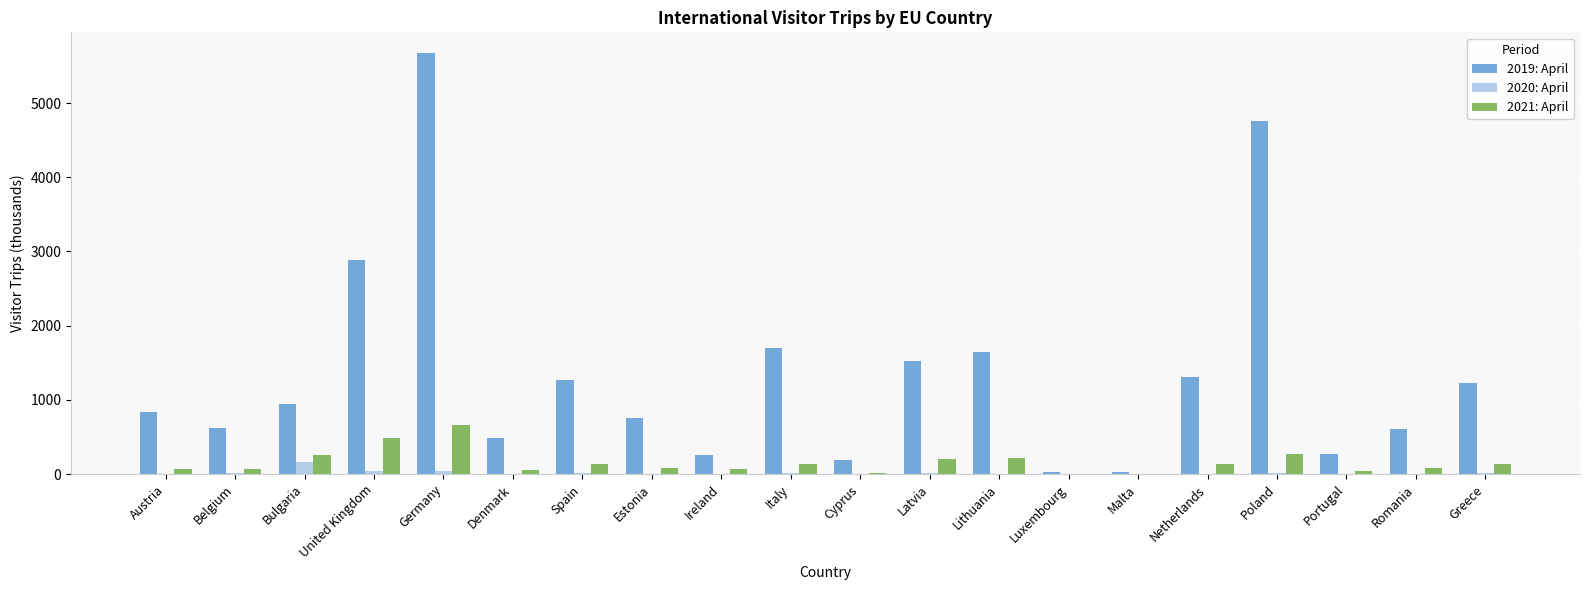

The value of 2019: April at Romania is 826. True or false?

False